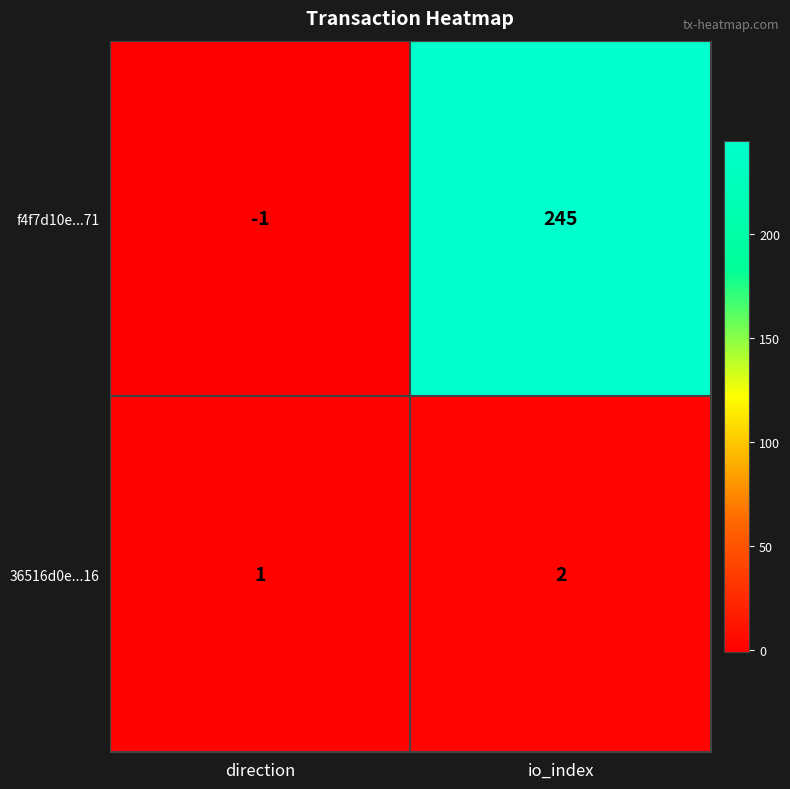

Reading left to right, transcribe all the data shown in this chart.

f4f7d10e...71: -1	245
36516d0e...16: 1	2